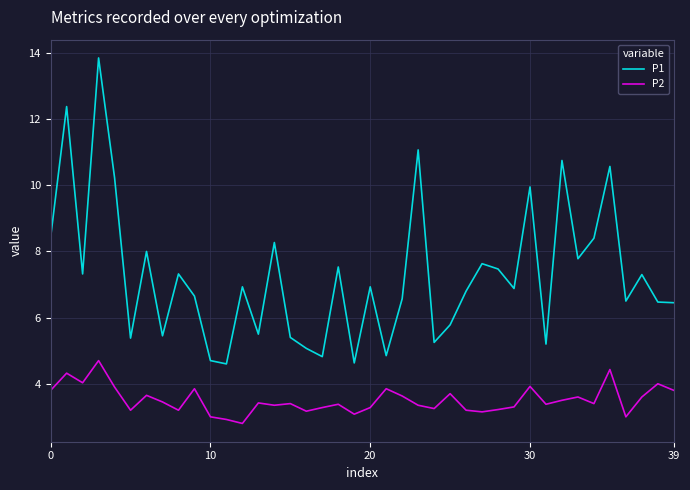

Which series has the widest spread of values?

P1